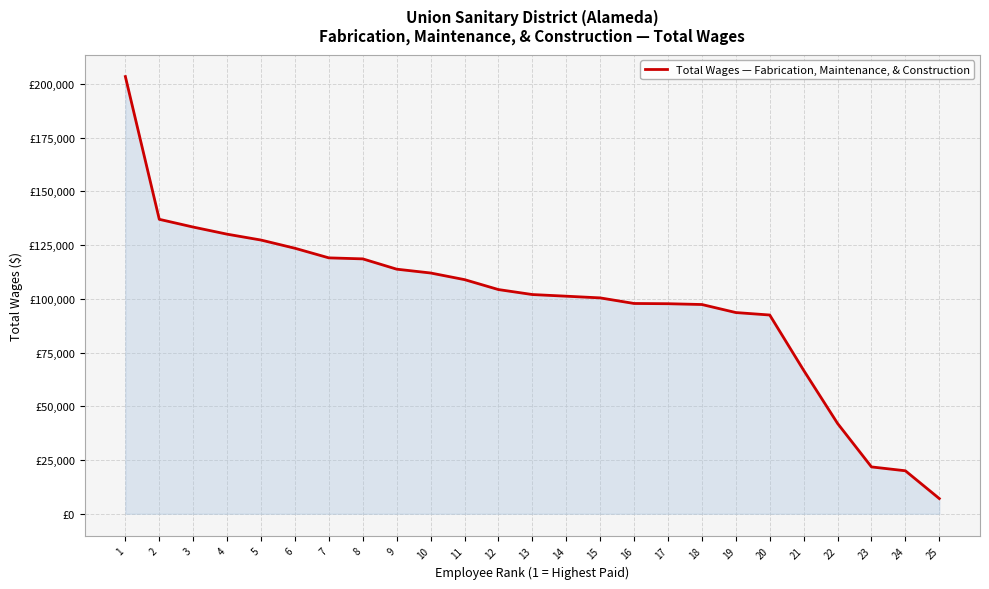

What is the maximum value shown in the chart?

203470